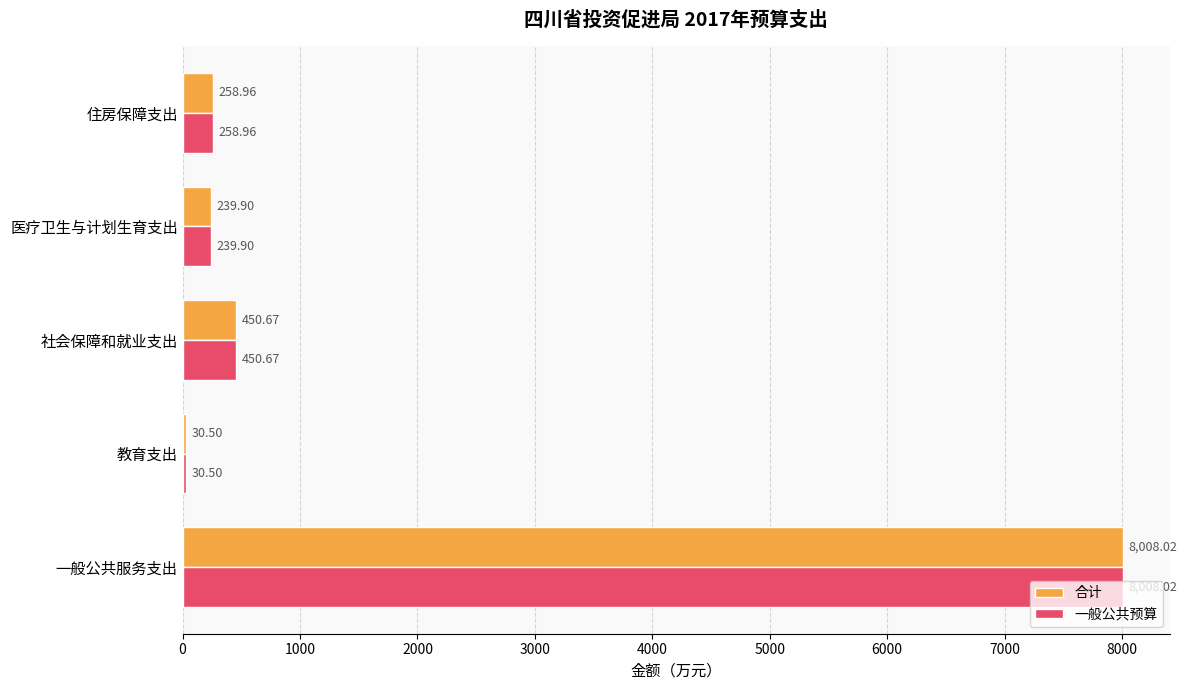

At which label does 一般公共预算 reach its minimum?

教育支出